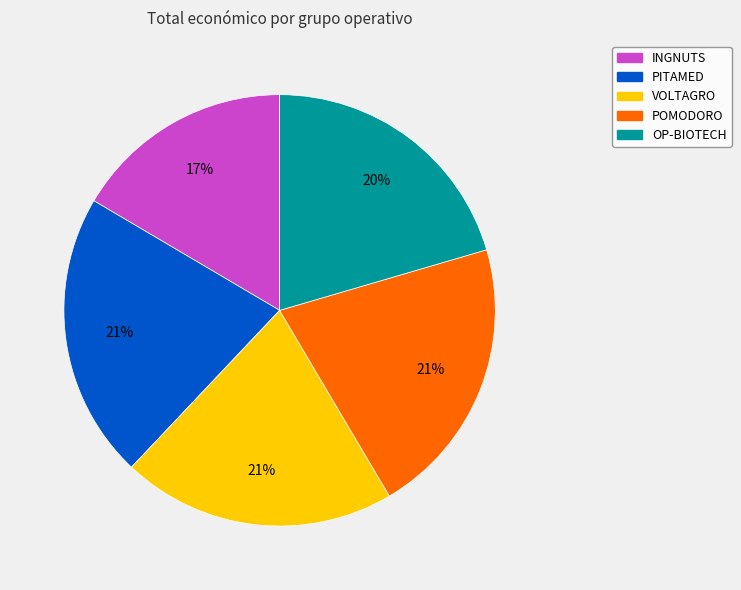

What is the ratio of the value at OP-BIOTECH to the value at VOLTAGRO?

1.0